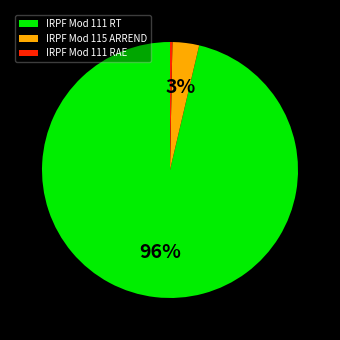

Which category accounts for the majority?

IRPF Mod 111 RT